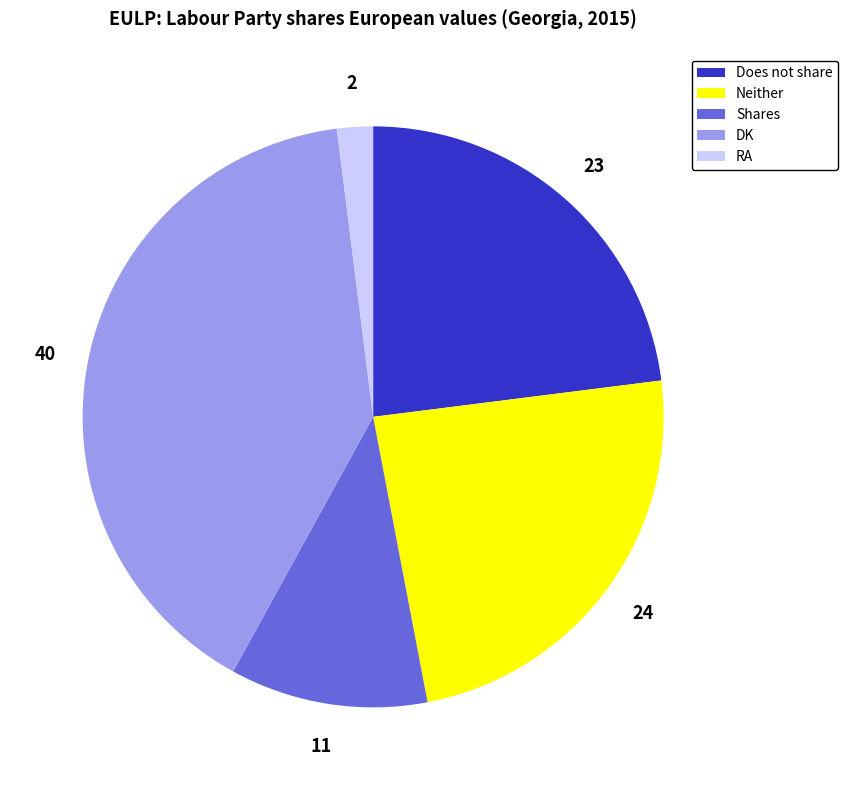

Approximately how many times larger is the value at DK compared to Shares?

3.6